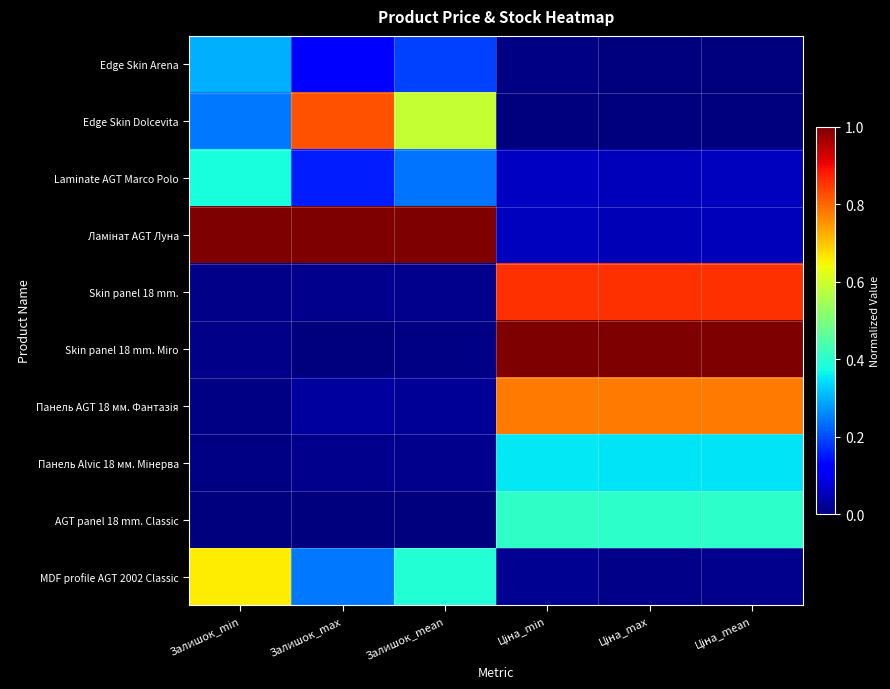

What is the total value across all series at Залишок_mean?

2.5